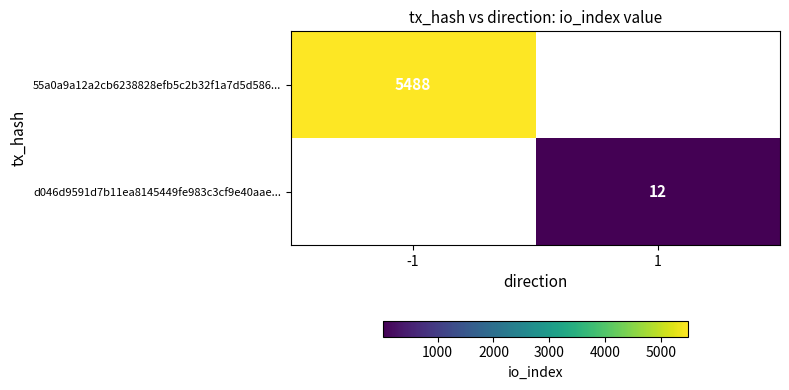

True or false: 55a0a9a12a2cb6238828efb5c2b32f1a7d5d586... has a value of 5488 at -1.

True